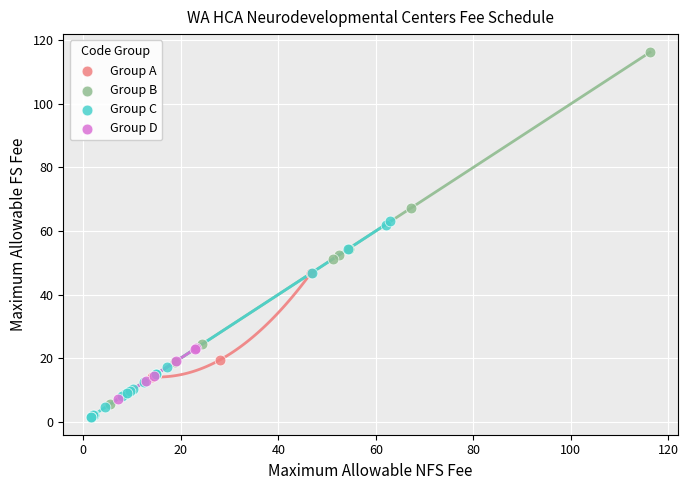

Which series reaches the maximum Y coordinate?

Group B